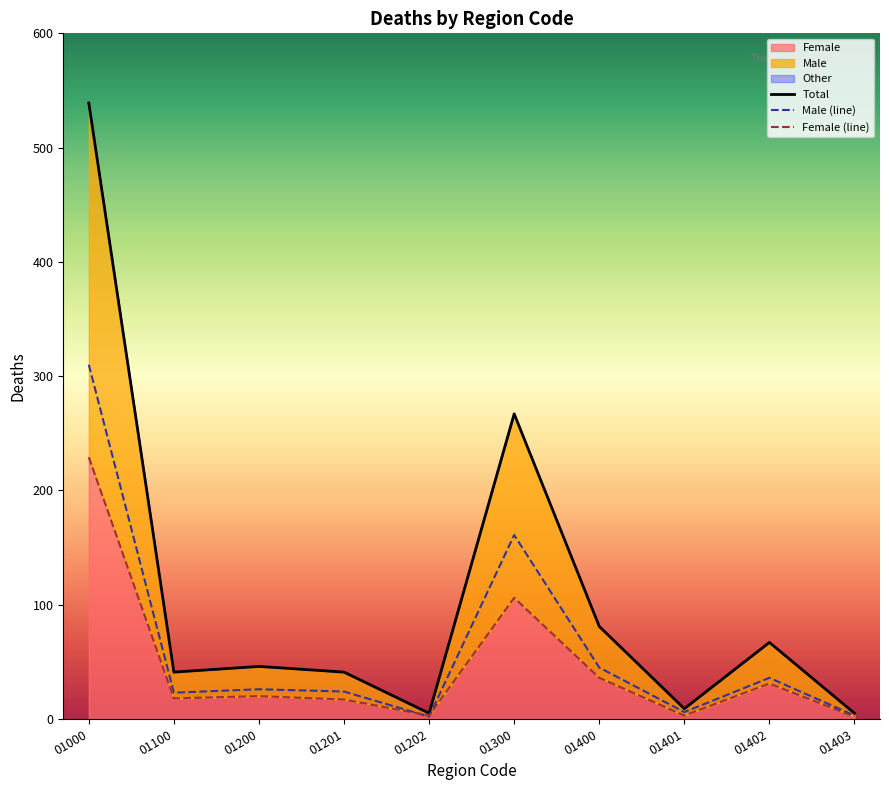

True or false: Total and Female (line) intersect in this chart.

False